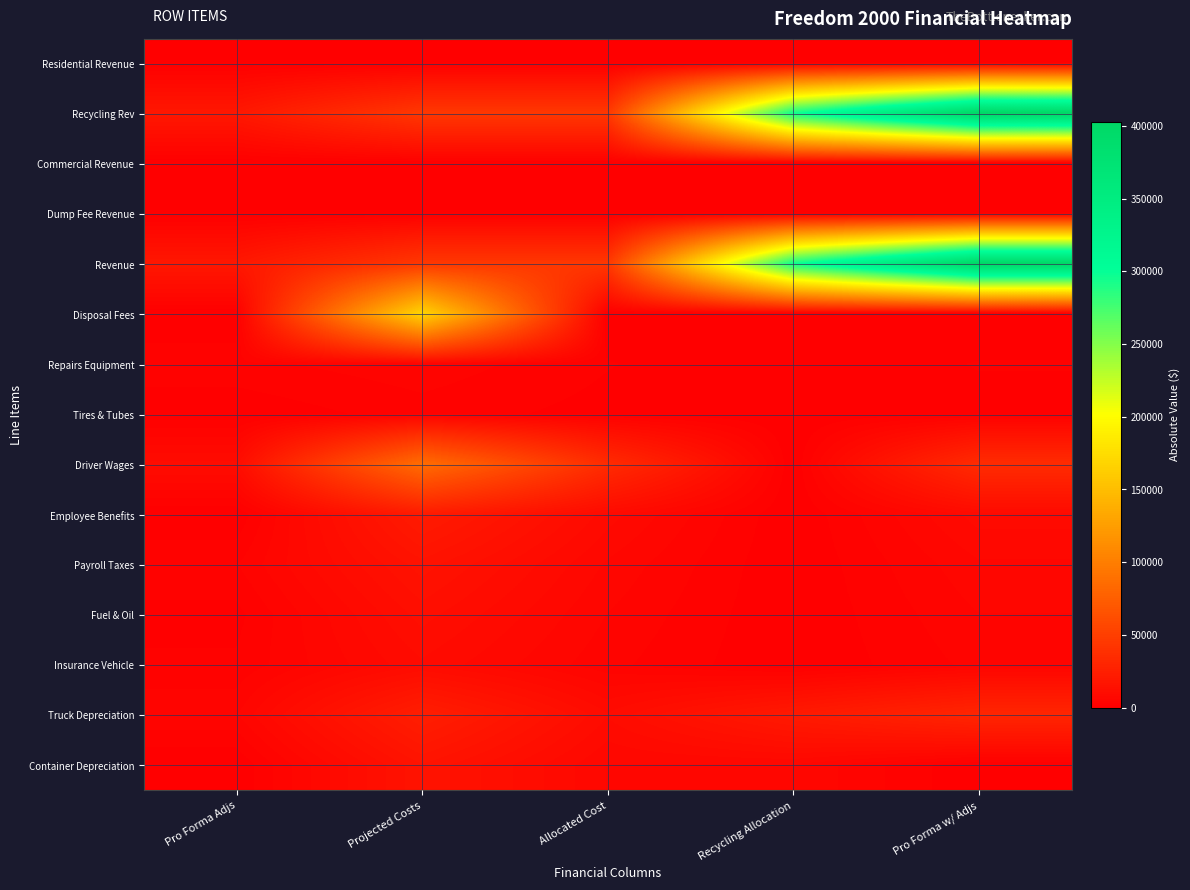

Rank the series by their maximum value, from highest to lowest.

Recycling Rev, Revenue, Disposal Fees, Driver Wages, Truck Depreciation, Employee Benefits, Container Depreciation, Payroll Taxes, Fuel & Oil, Insurance Vehicle, Repairs Equipment, Tires & Tubes, Dump Fee Revenue, Residential Revenue, Commercial Revenue